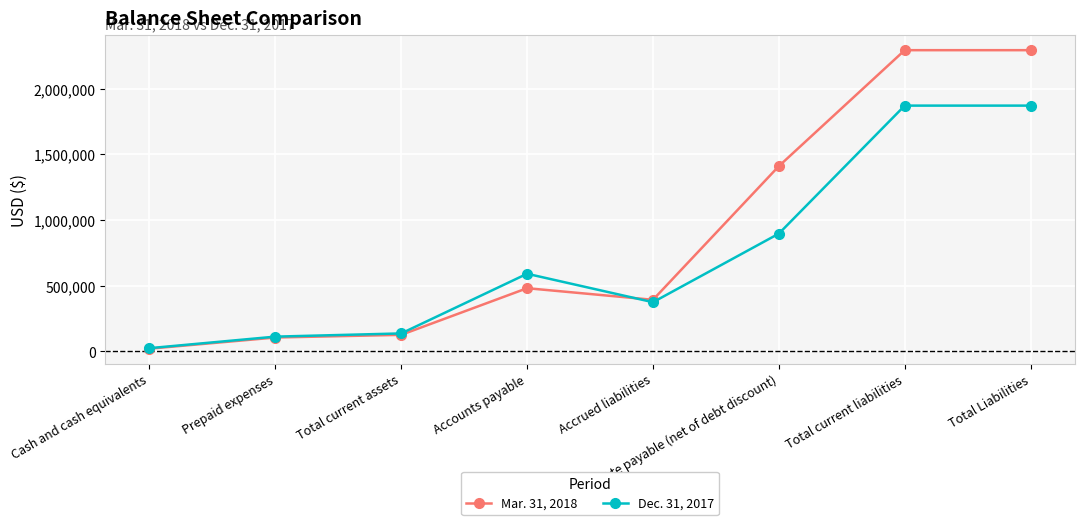

What is the approximate value of Mar. 31, 2018 at Total current assets?

125791